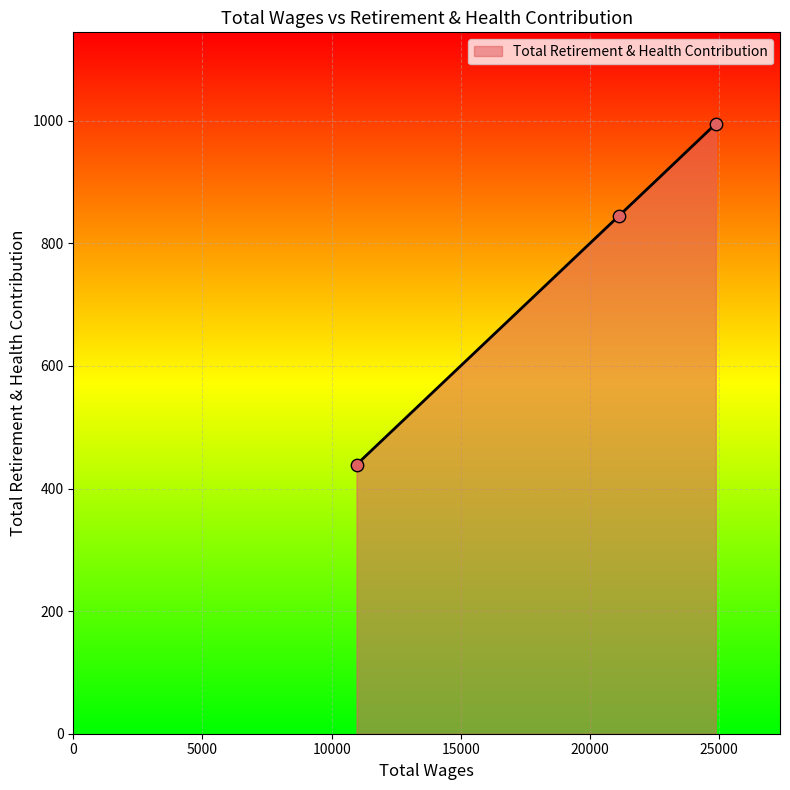

Which has a higher value, 24867.0 or 10963.0?

24867.0